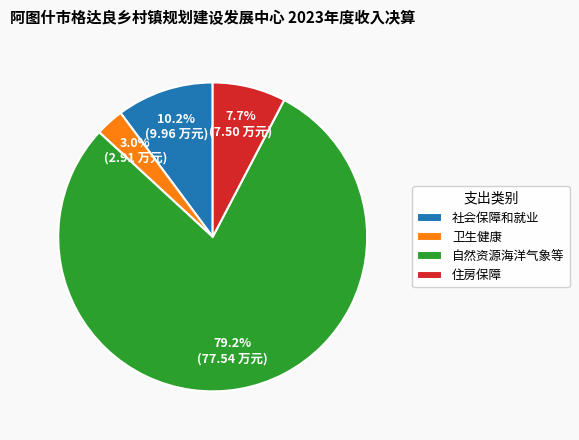

Does 卫生健康 represent more than half of the total?

No